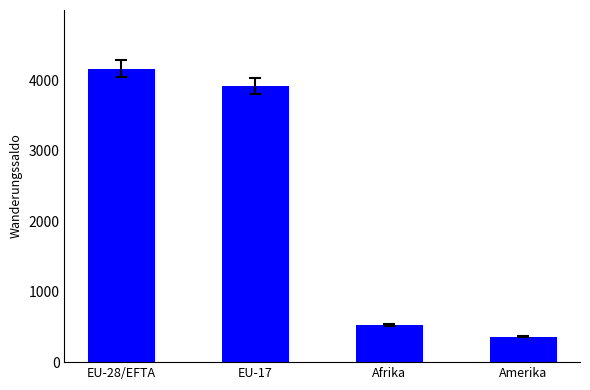

What is the maximum value shown in the chart?

4166